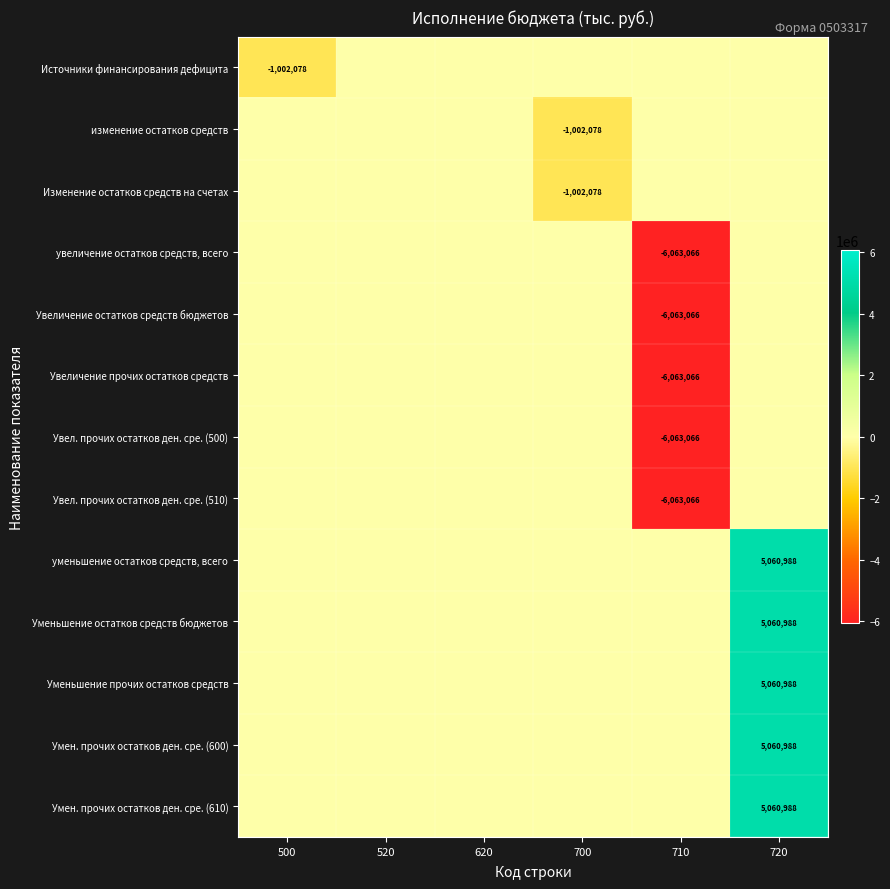

Is it true that Умен. прочих остатков ден. сре. (600) equals 5060988 at 720?

True